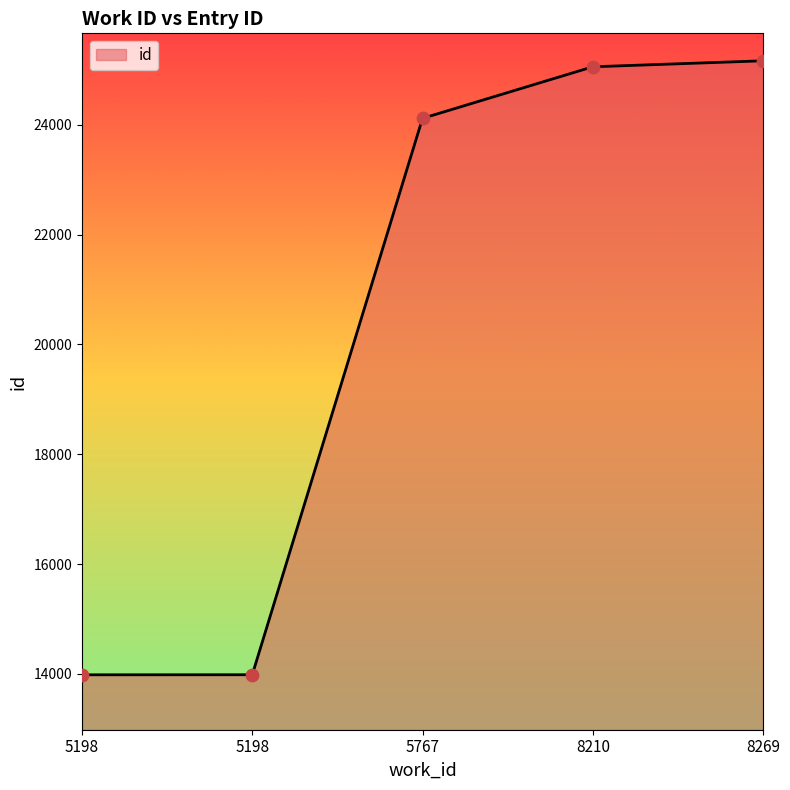

What is the change in value from 5198 to 8210?

+11071